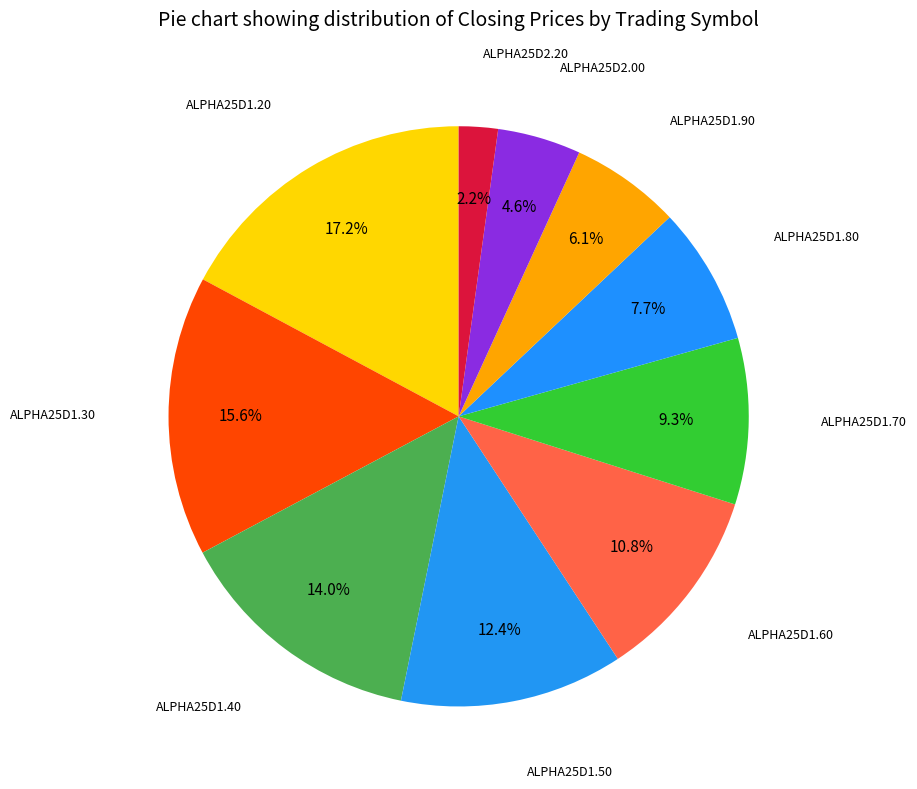

How many segments does this pie chart have?

10